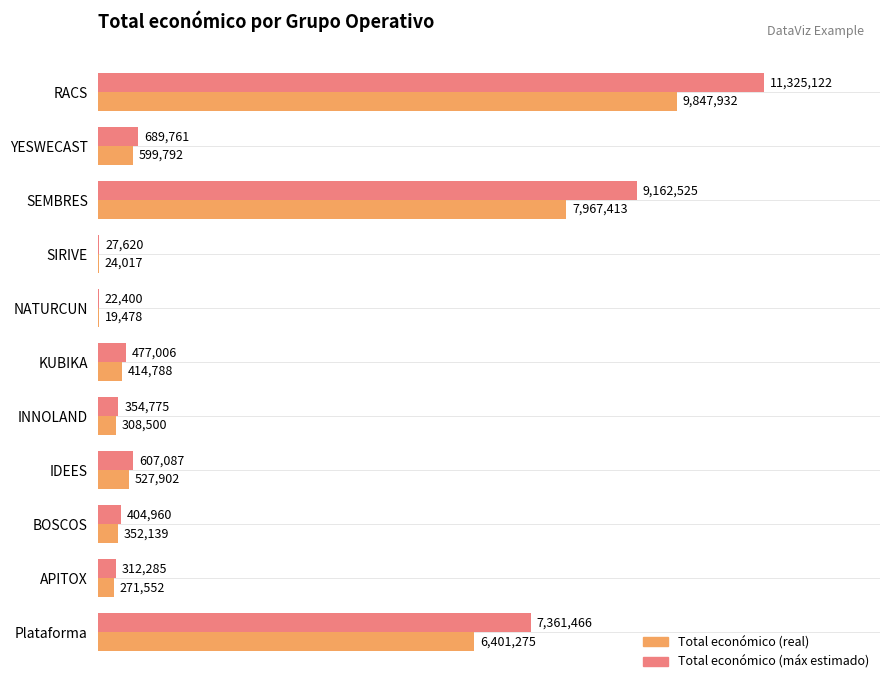

At which category is the sum across all series the highest?

RACS